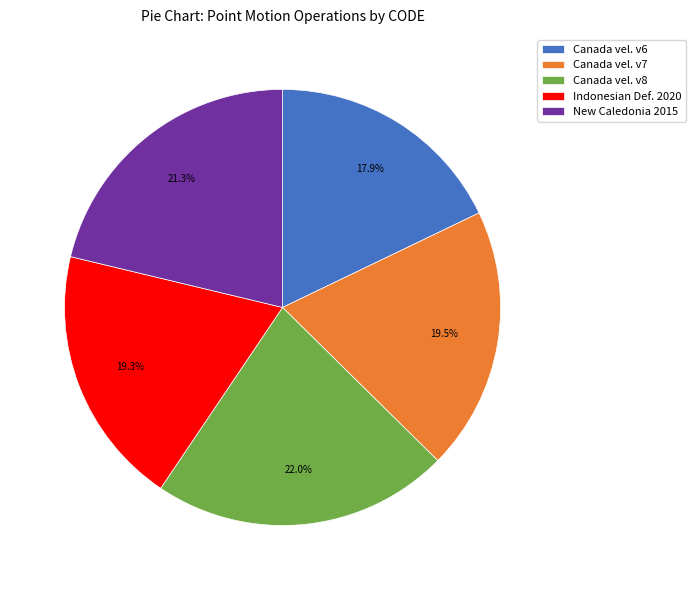

Which category has the smallest portion of the pie?

Canada vel. v6